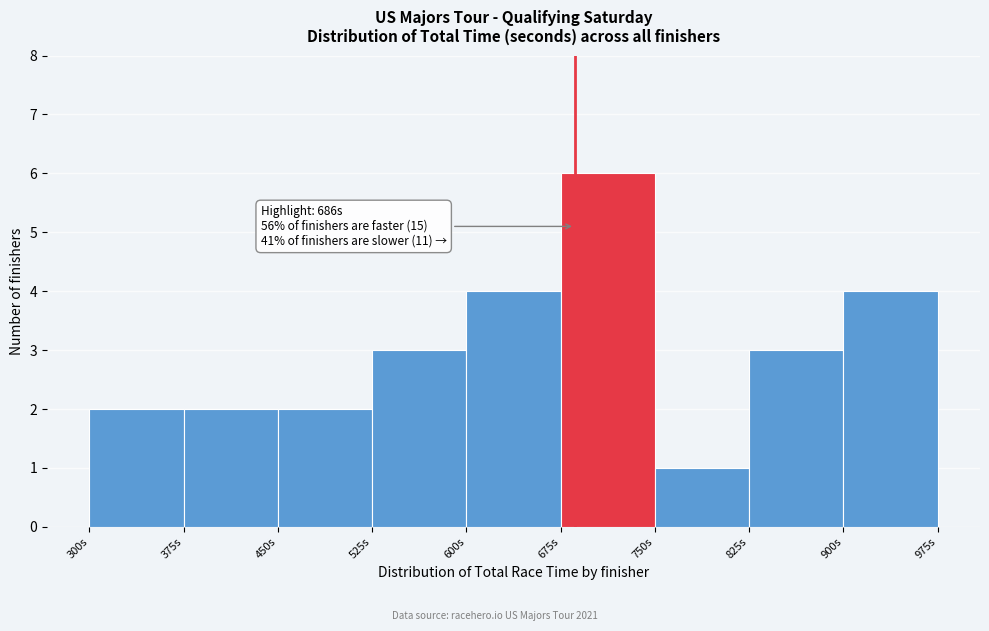

Which range on the x-axis has the tallest bar?

675 to 750